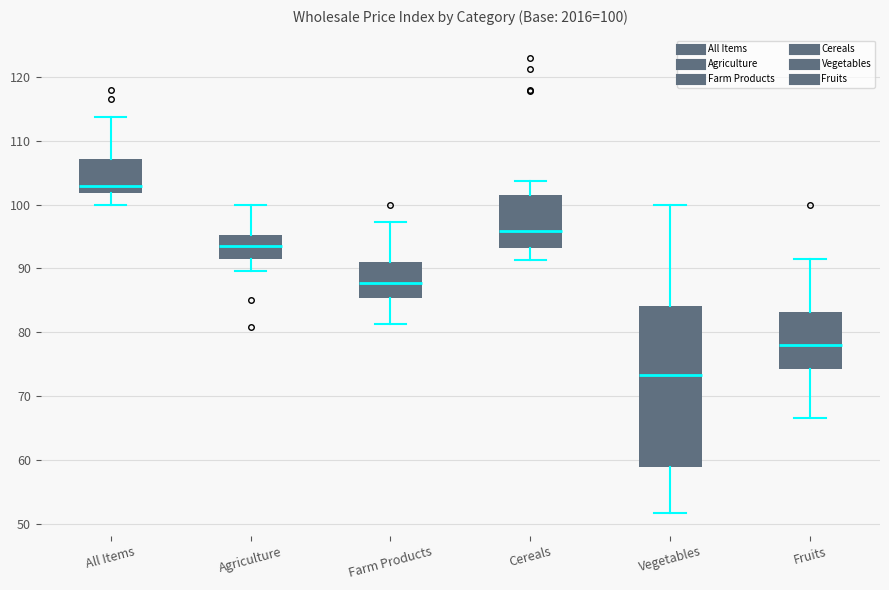

Which box has the lowest median line?

Vegetables